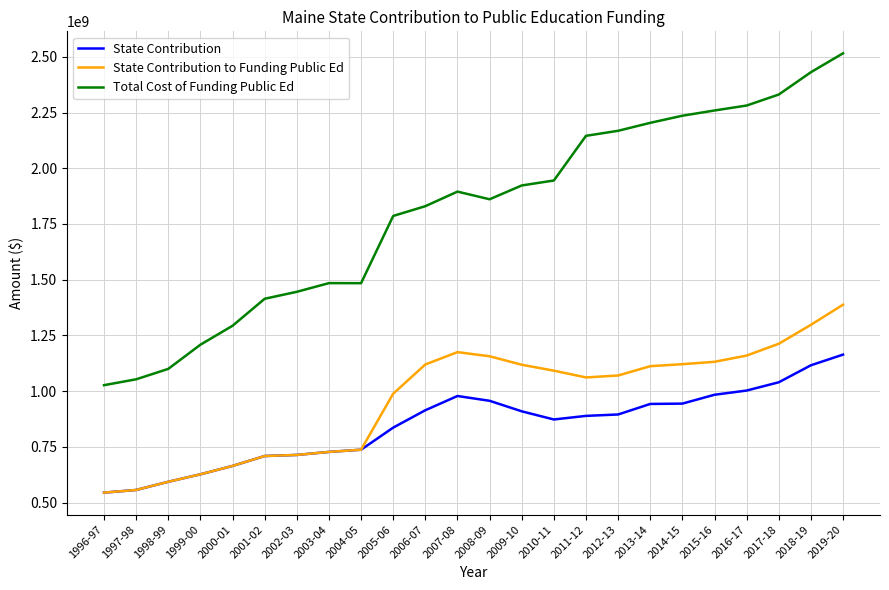

True or false: State Contribution to Funding Public Ed and Total Cost of Funding Public Ed cross at least once.

False